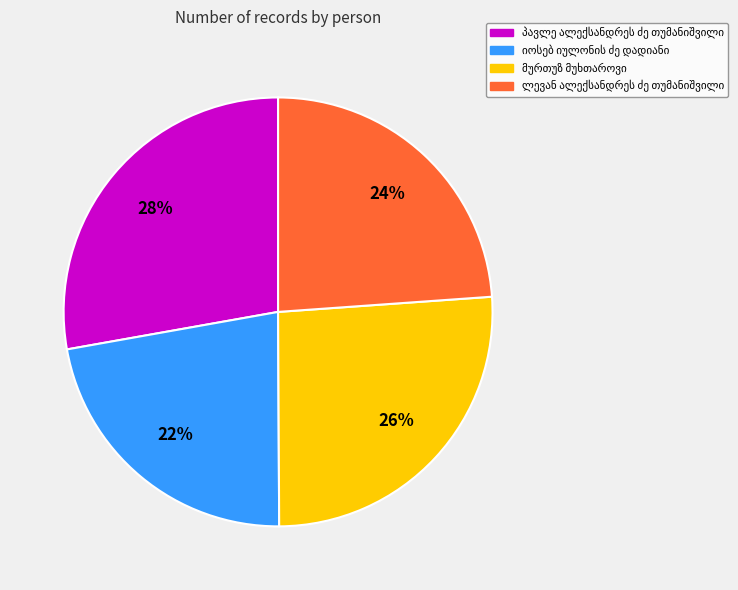

To the nearest percent, what is the difference between the largest and smallest slice percentages?

6%